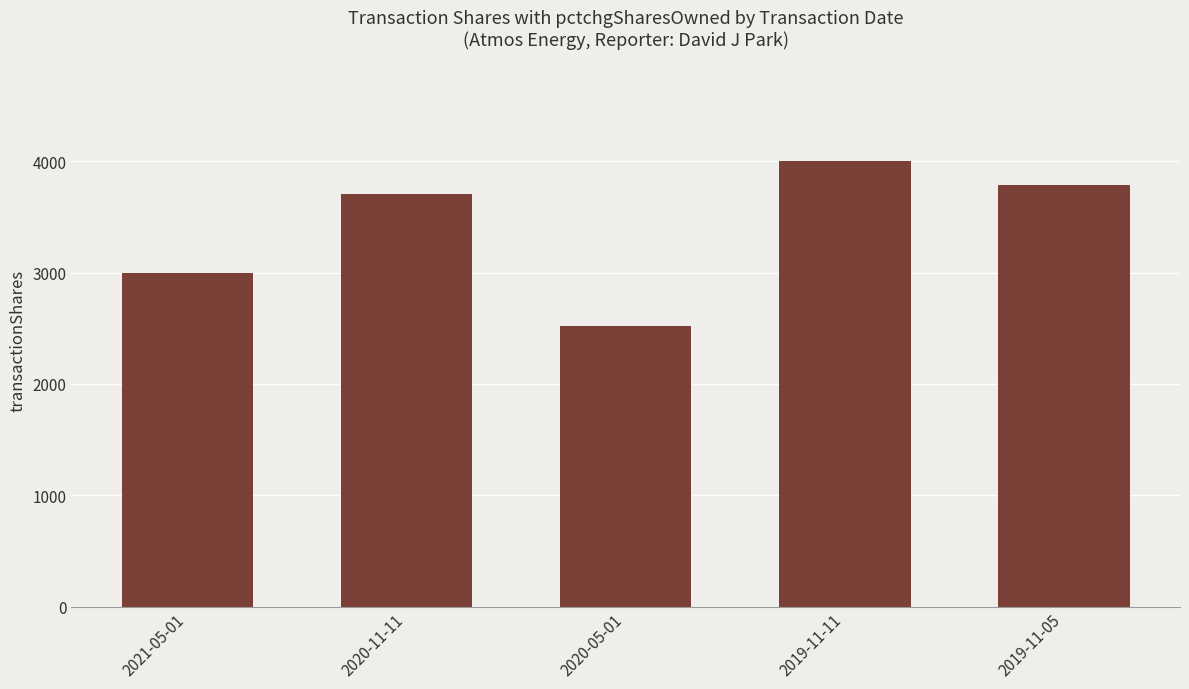

Which label corresponds to the smallest value in the chart?

2020-05-01